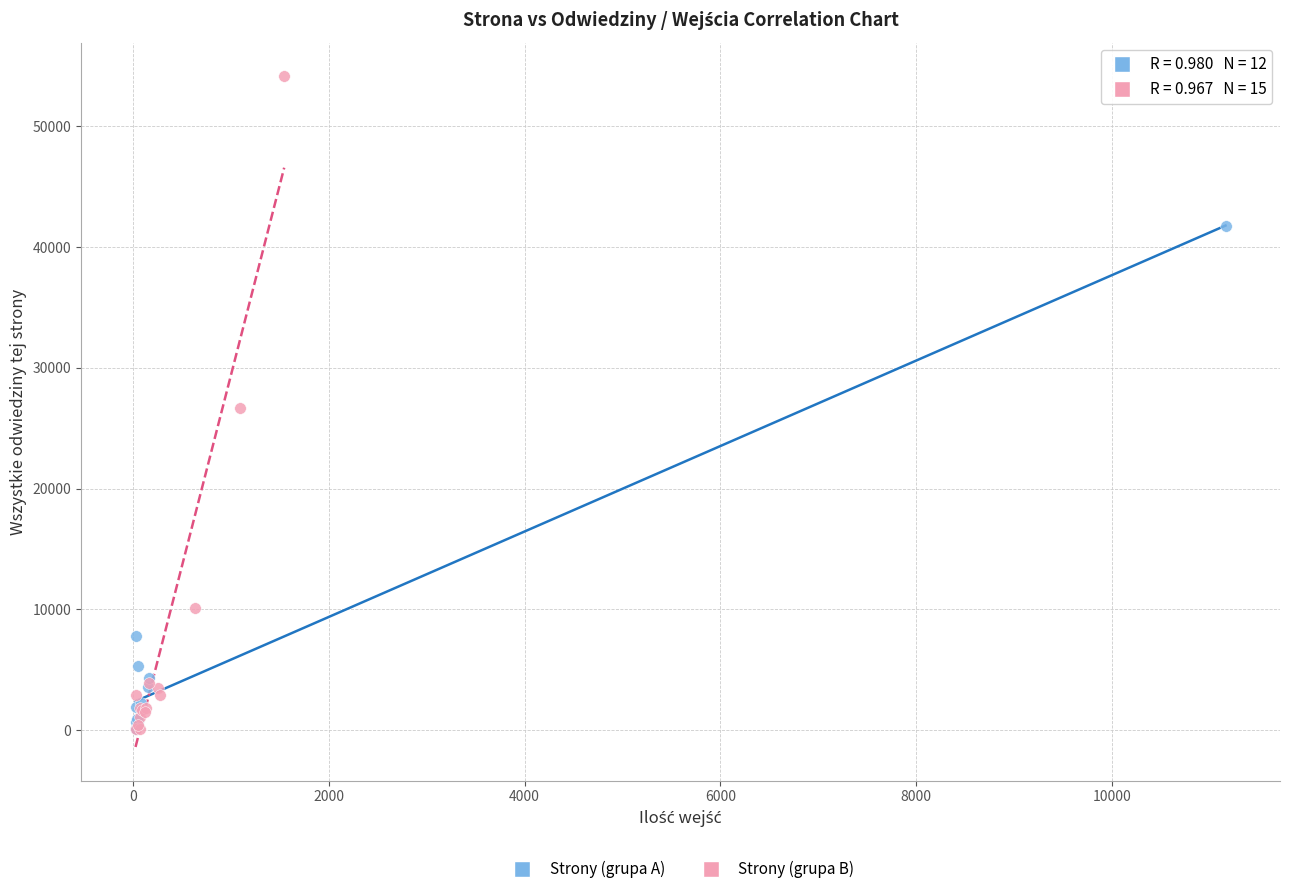

Which series reaches the maximum Y coordinate?

Strony (grupa B)